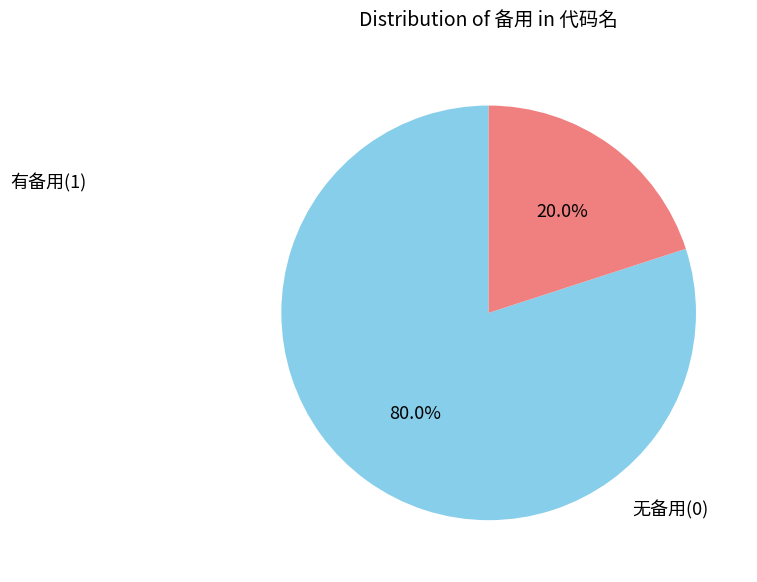

Does 有备用(1) account for over 50% of the chart?

Yes